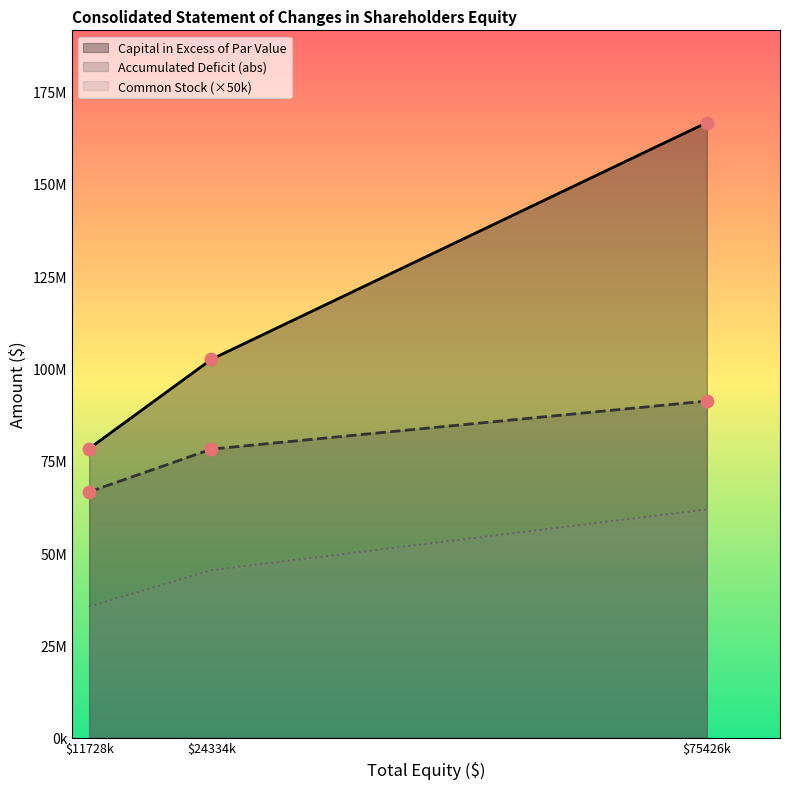

At which category is the sum across all series the highest?

$75426k